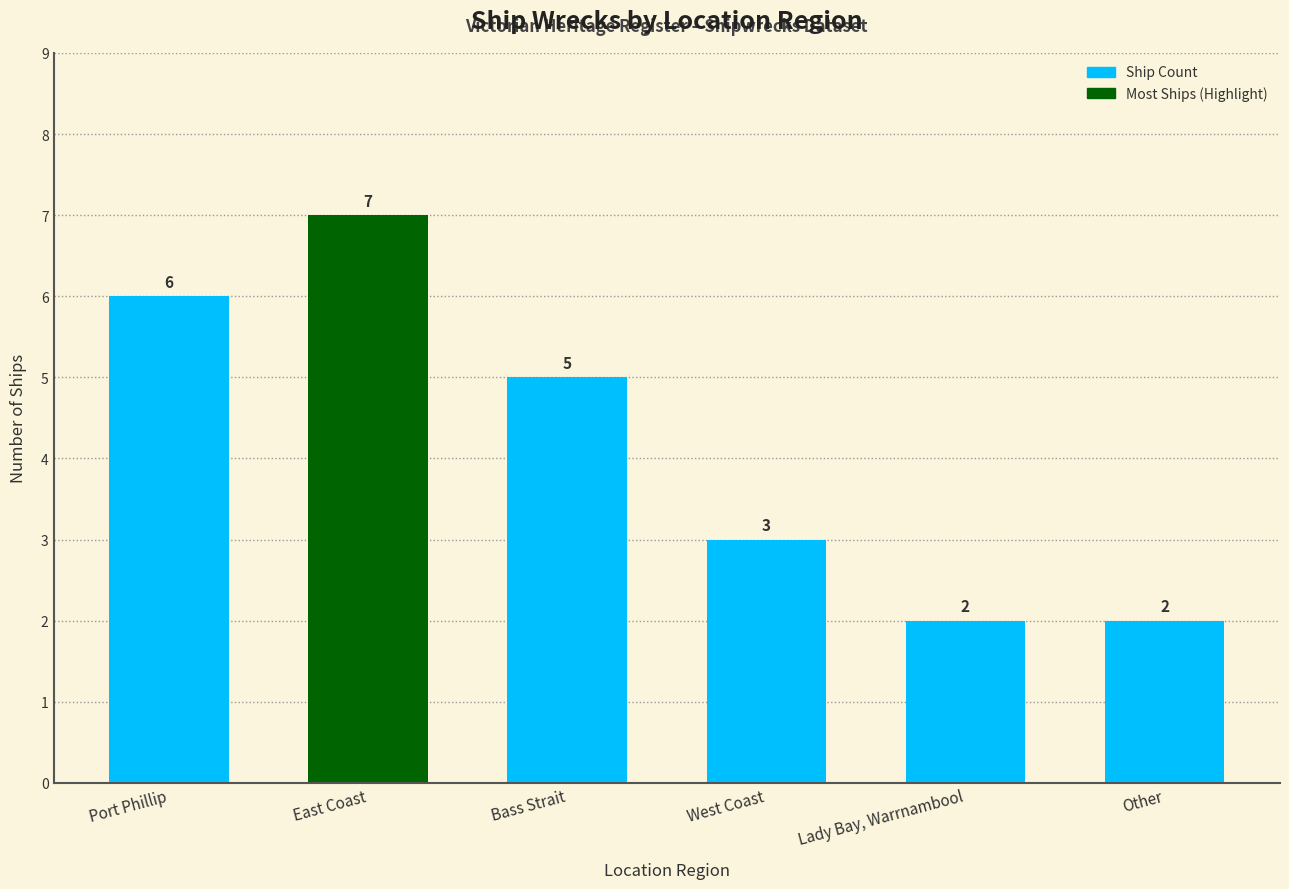

Count the number of categories in the chart.

6